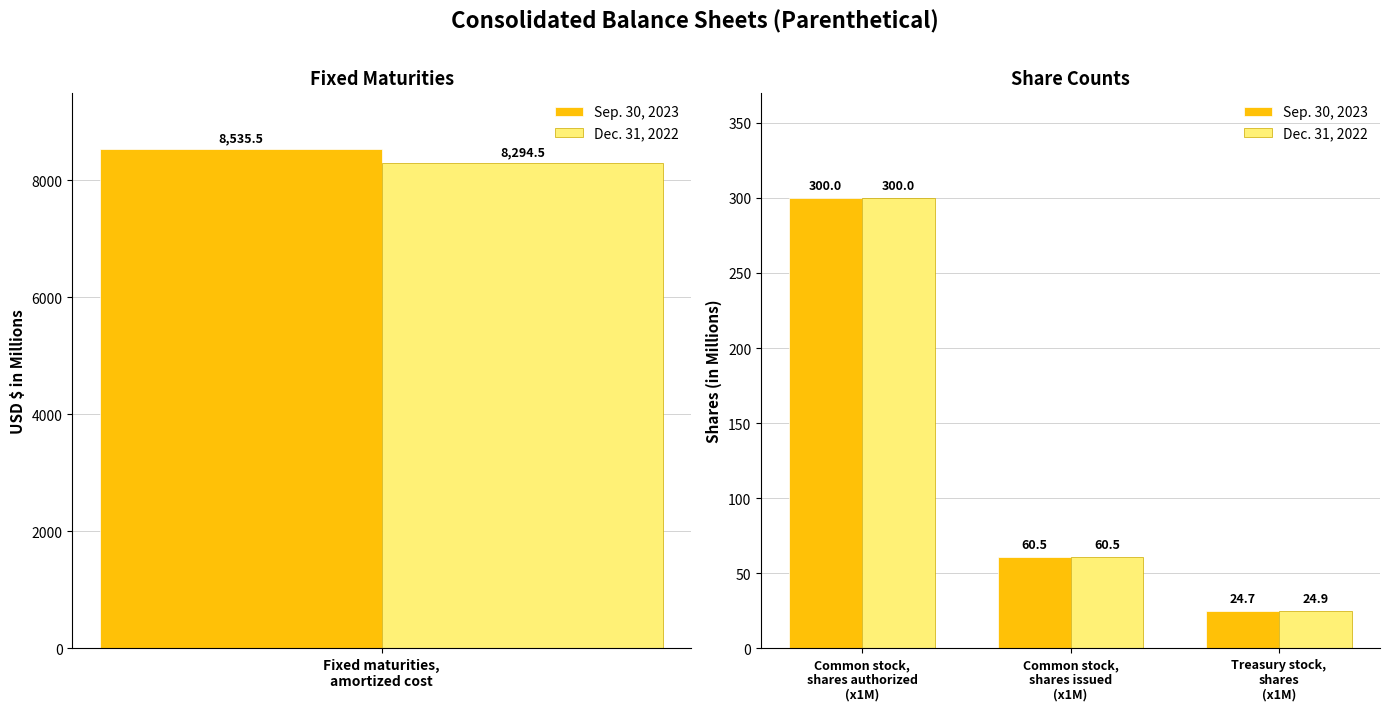

Where does the Sep. 30, 2023 series first go above 60?

Common stock, shares authorized (x1M)